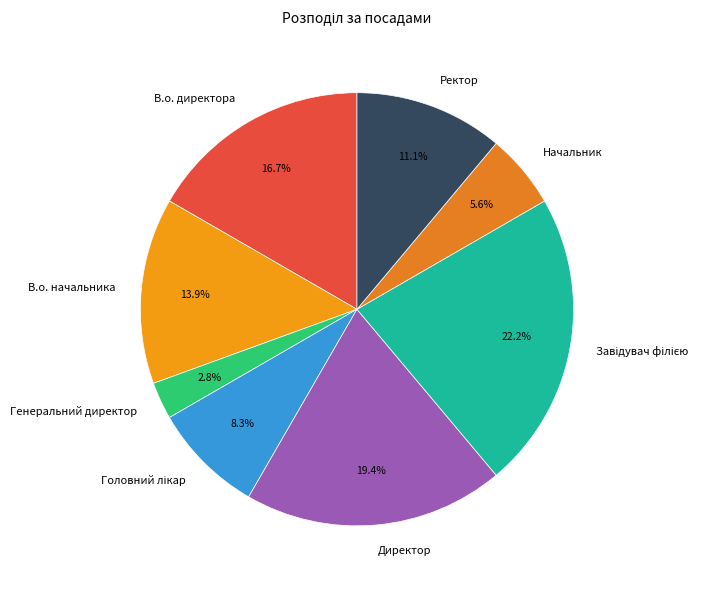

Is there any slice that represents more than half of the pie?

No